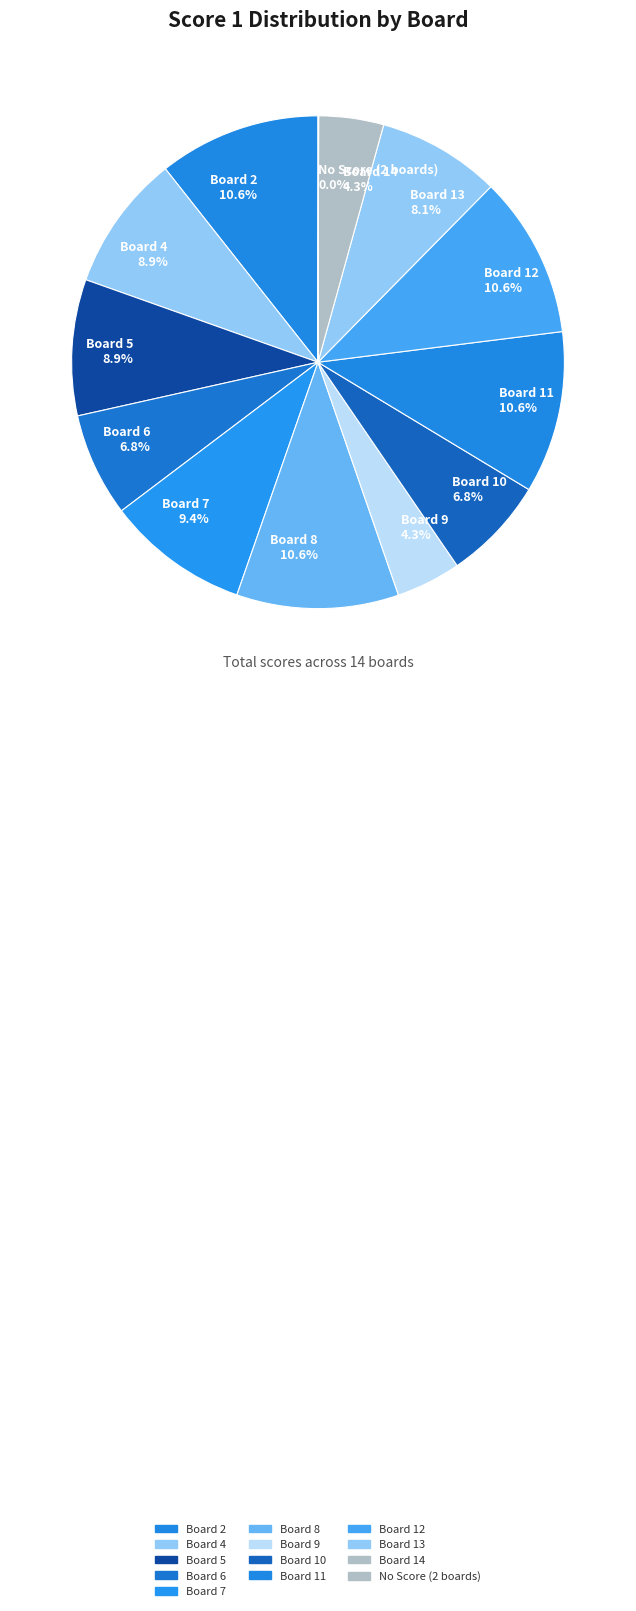

What percentage is NOT represented by Board 12 10.6%?

89.4%